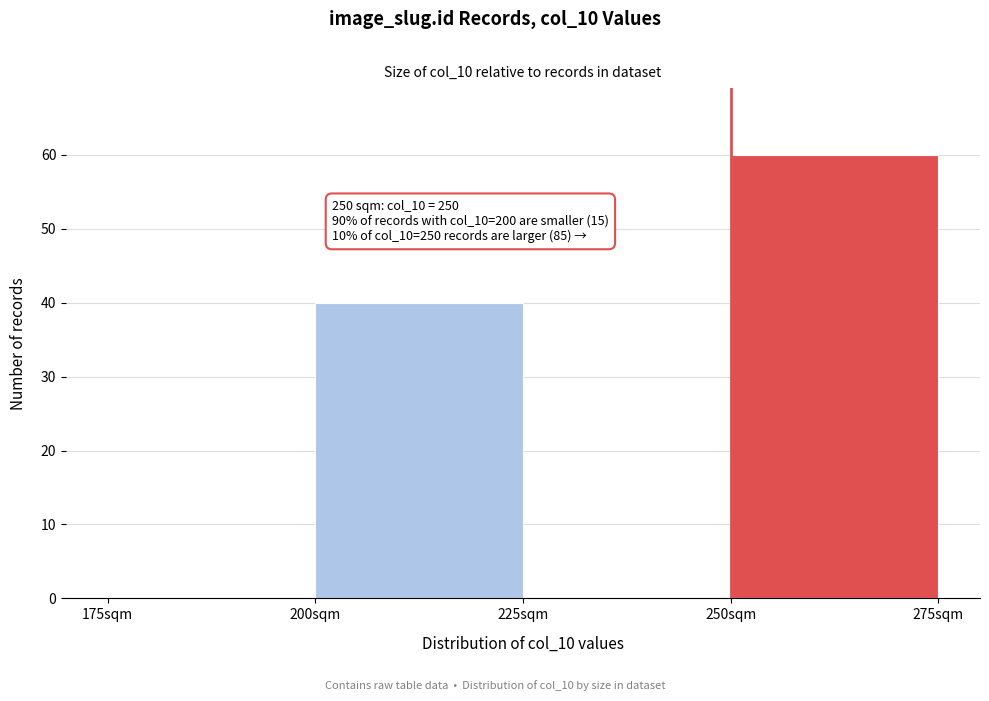

Over which range of the x-axis is the bar tallest?

250 to 275